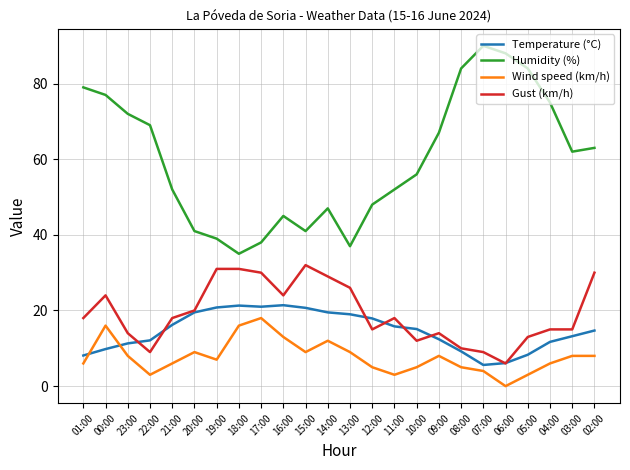

Between which two adjacent categories do Temperature (°C) and Wind speed (km/h) first intersect?

01:00 and 00:00